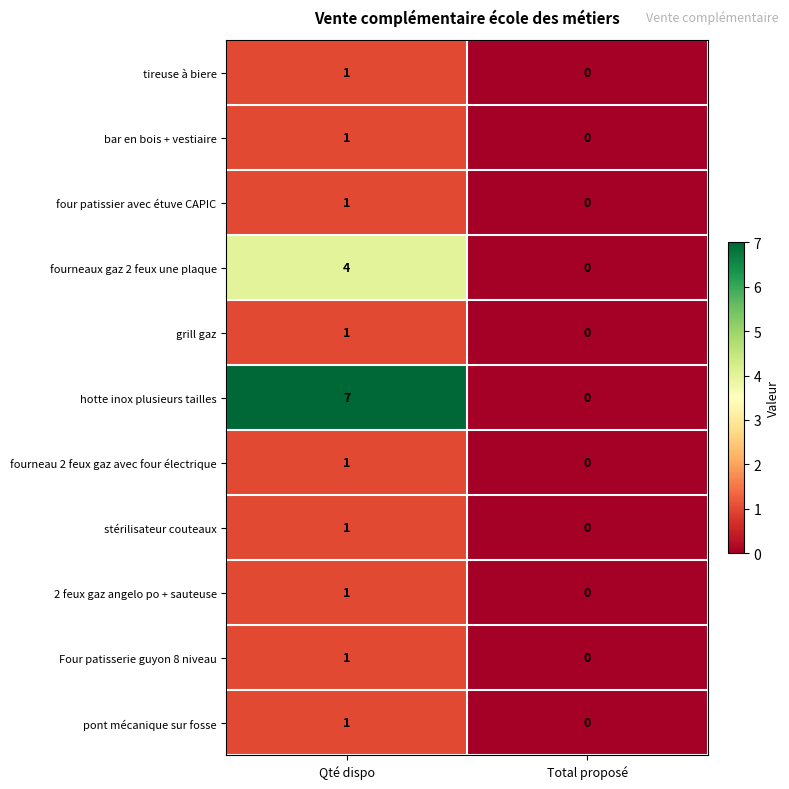

At which category is the sum across all series the highest?

Qté dispo